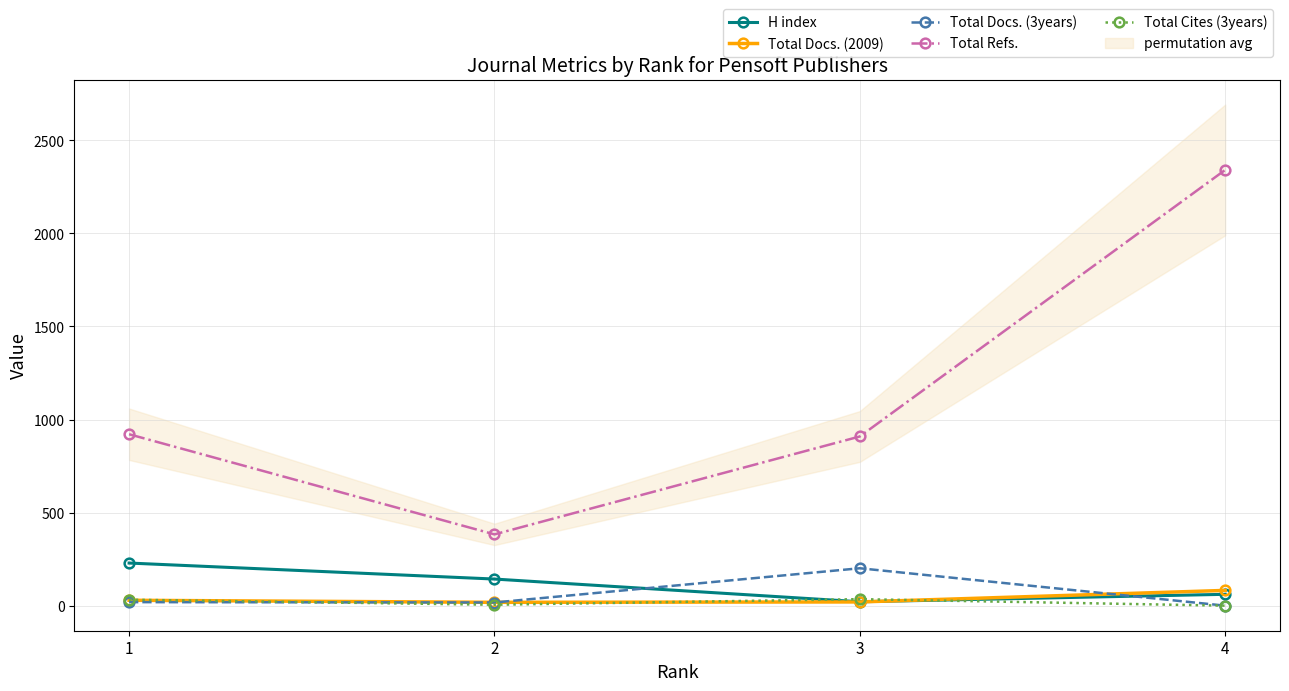

What is the greatest value displayed?

2341